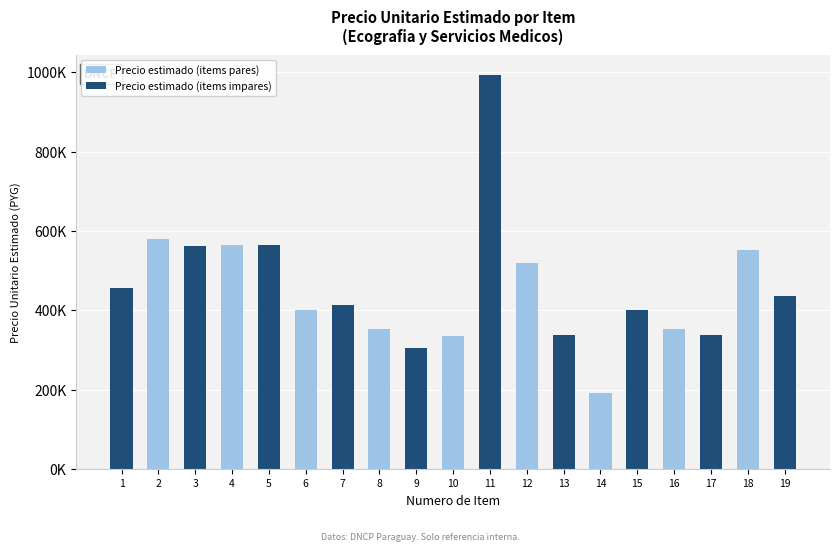

What is the value of the 3rd bar from the left?

561495